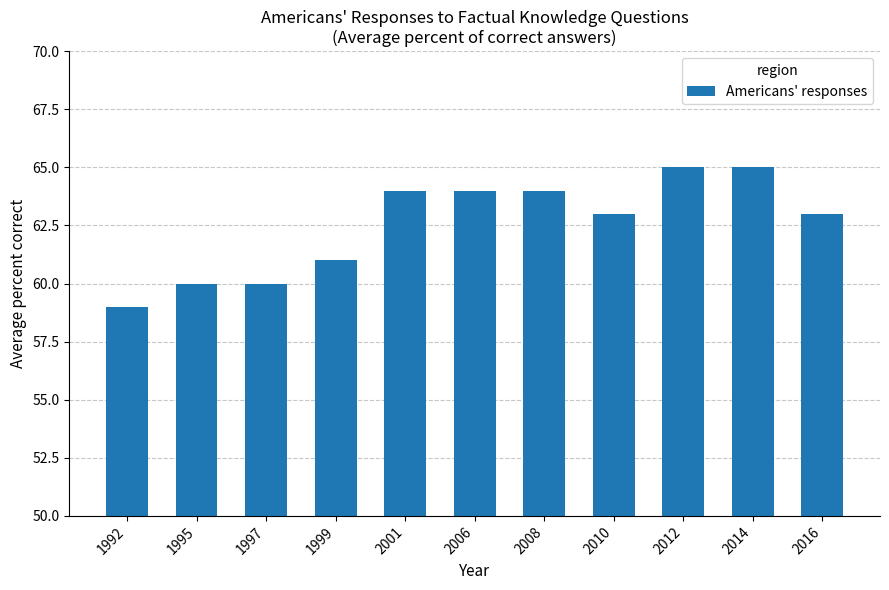

The chart shows a value of 64 at 2006. True or false?

True